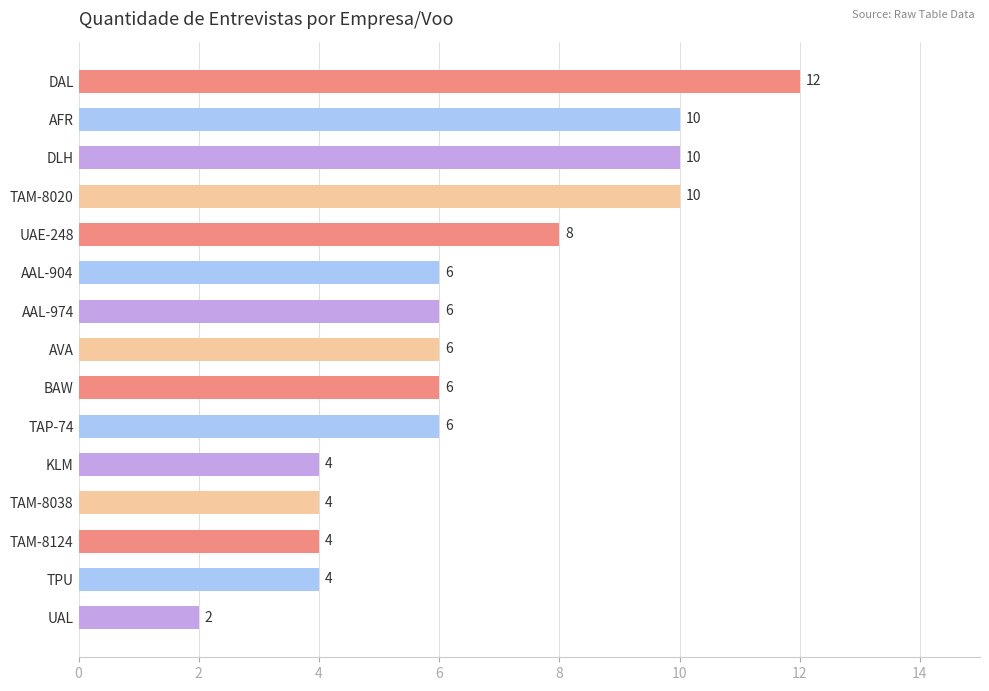

Are the bars horizontal?

Yes